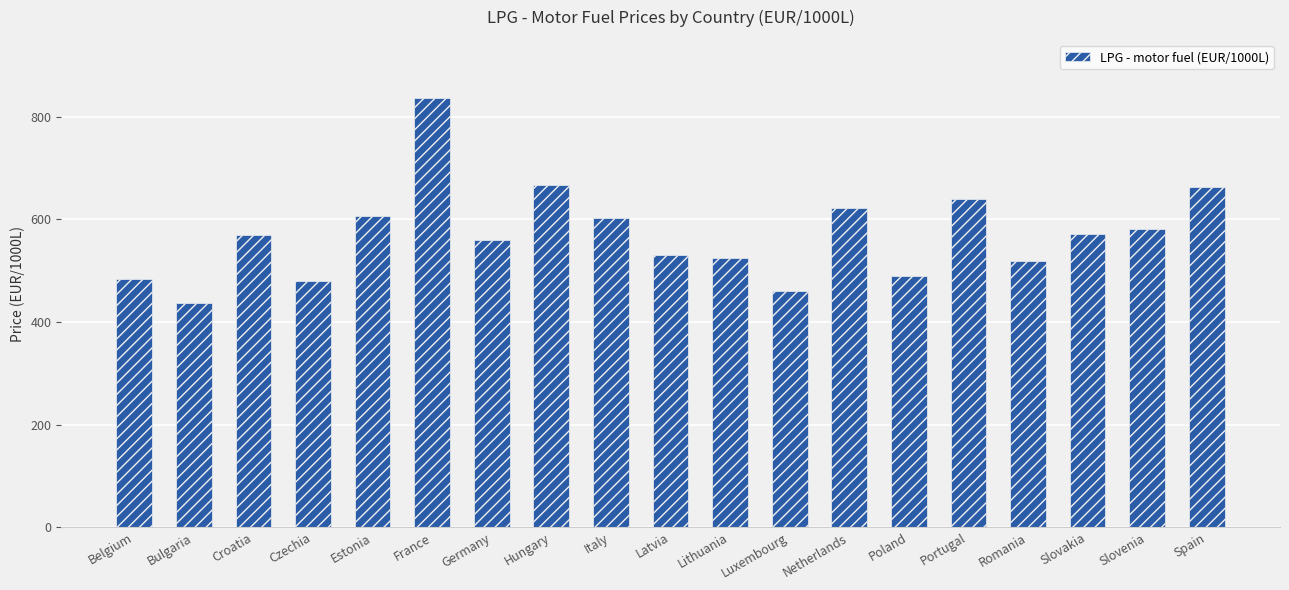

The chart shows a value of 571.0 at Slovakia. True or false?

True